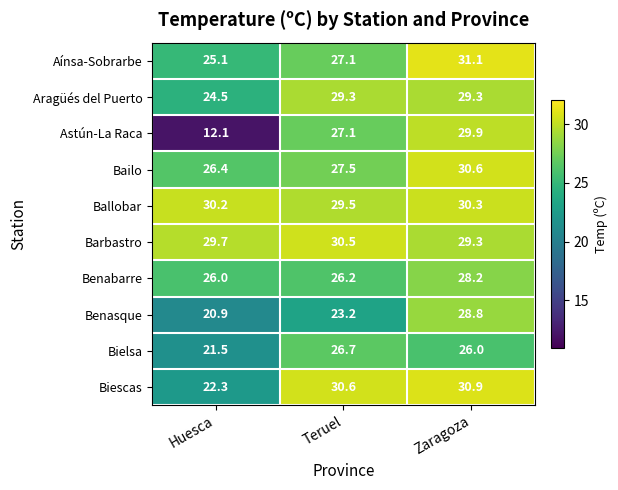

What is the greatest value displayed?

31.1